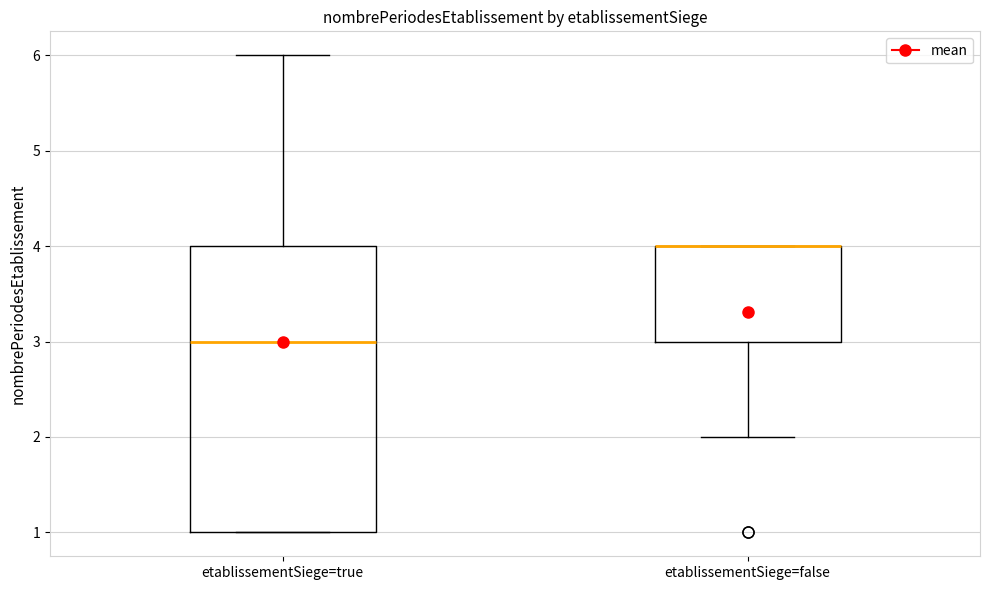

Where is the lower edge of the box for etablissementSiege=false on the y-axis? The values are not printed on the chart, so give them approximately, as read against the axis.

3